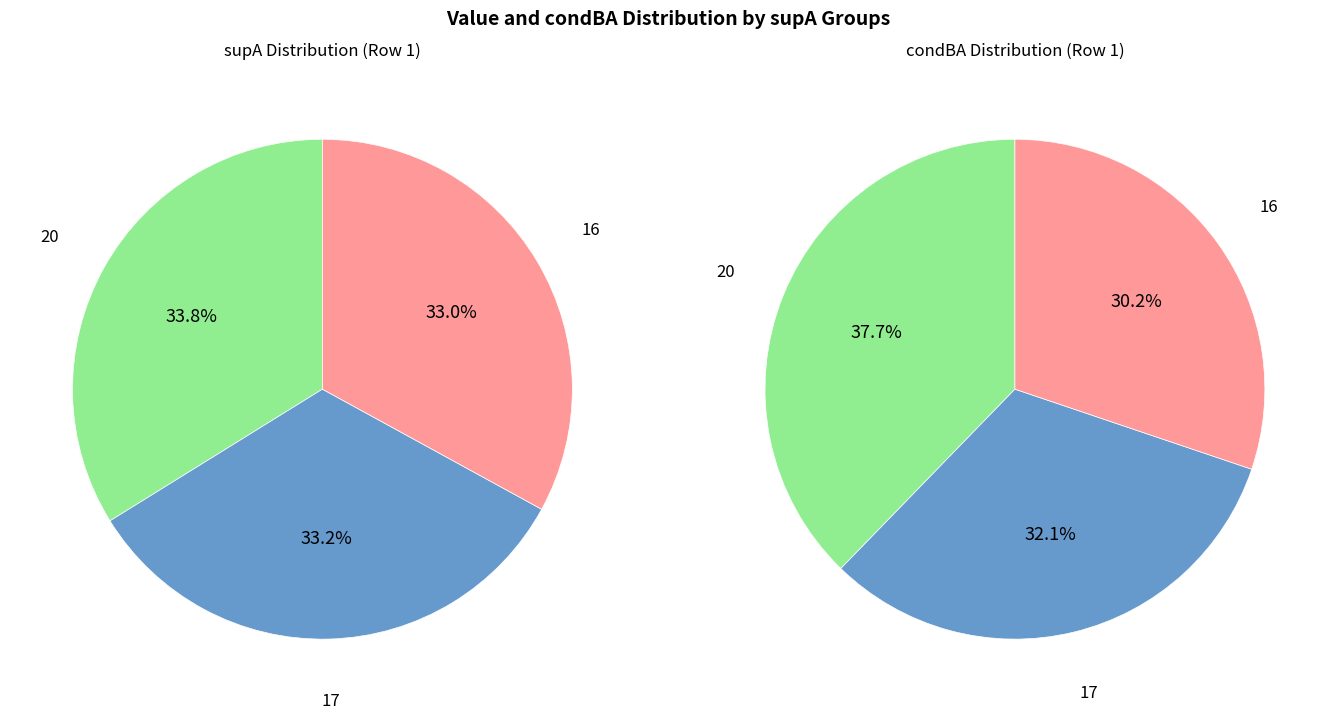

To the nearest percent, what percentage of the pie is 17?

33%